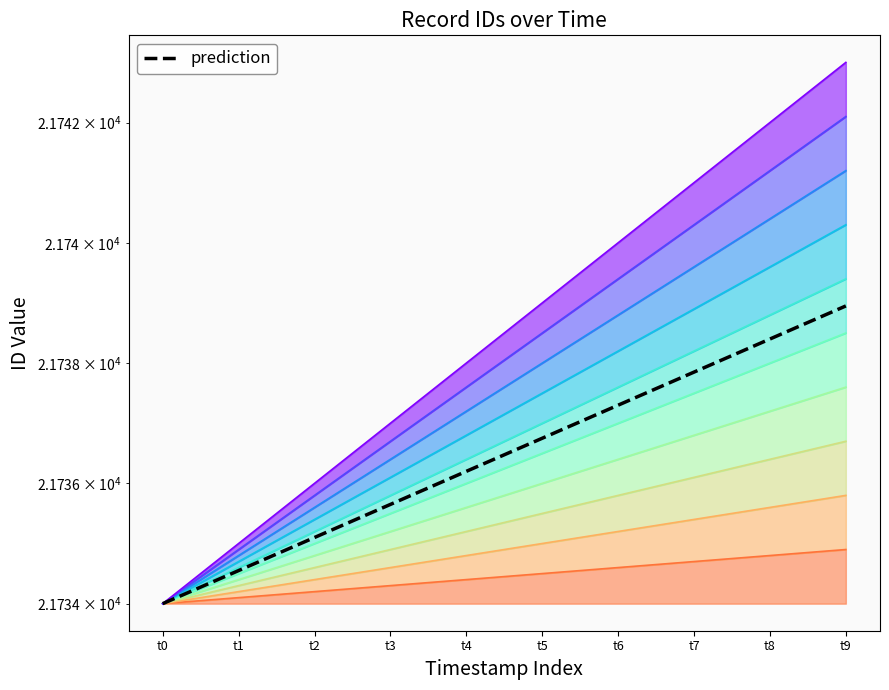

What is the difference between the maximum and second lowest values?

4.4